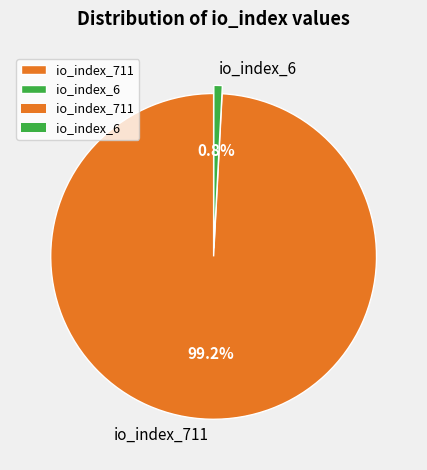

To the nearest percent, what is the average slice percentage?

50%